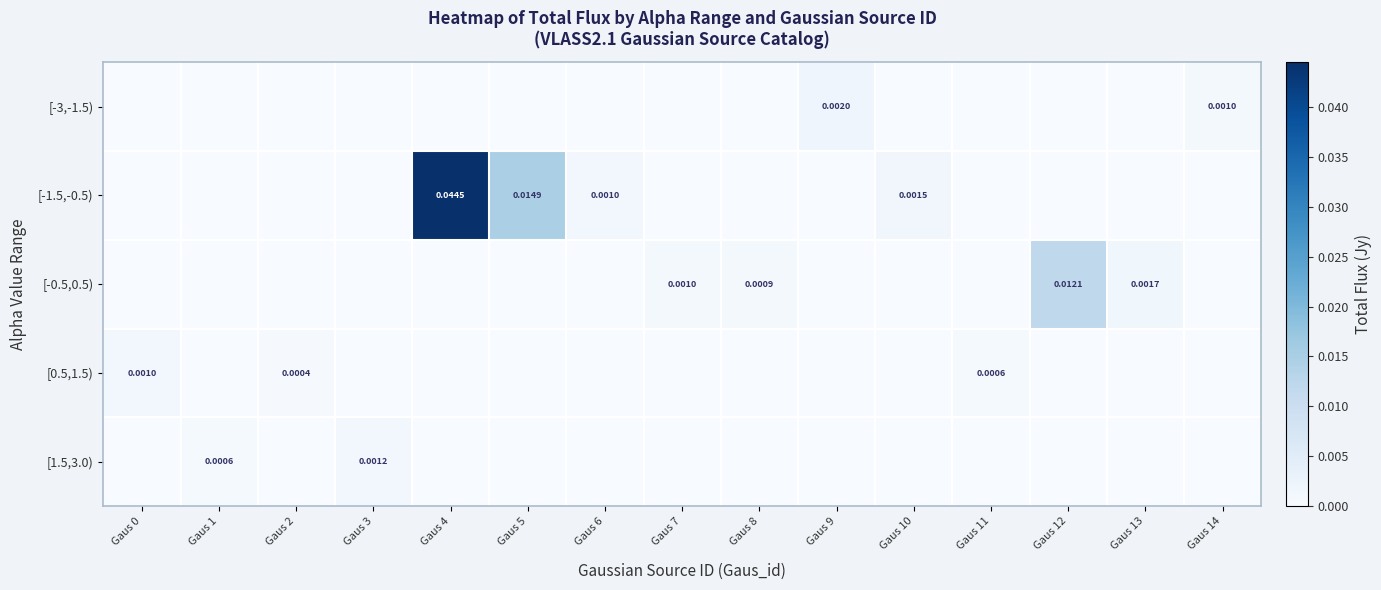

How many distinct data groups are displayed?

5